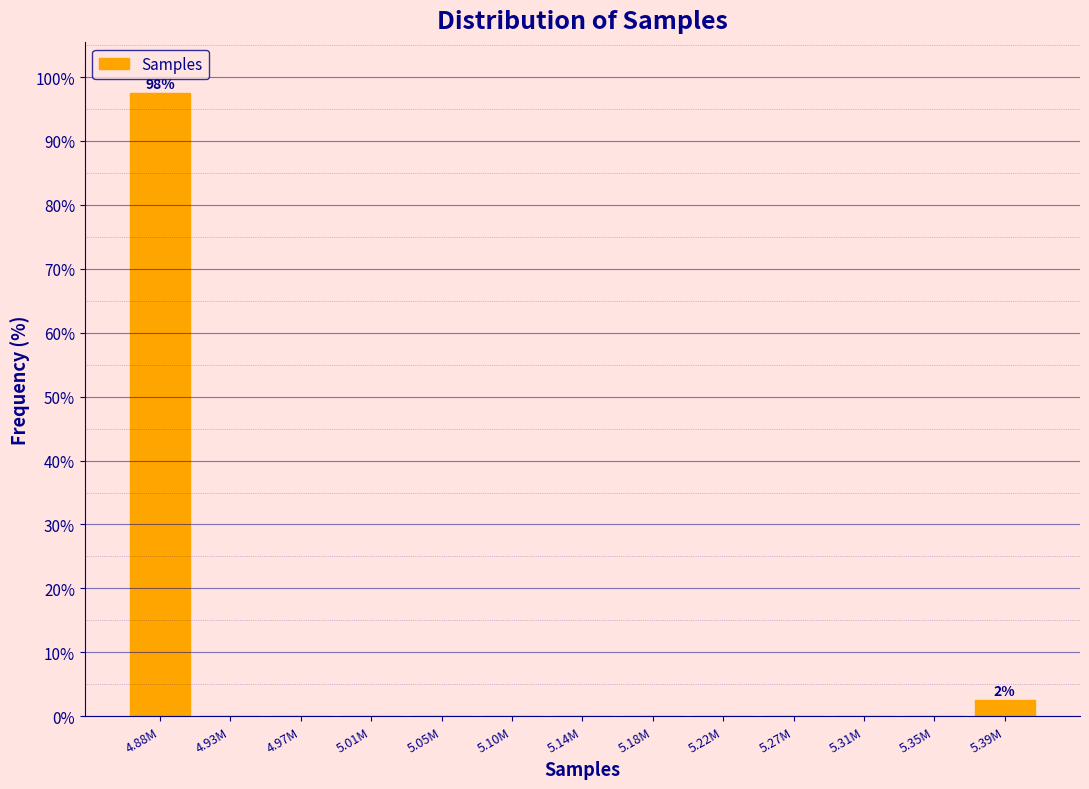

Reading left to right, list all the values displayed in this chart.

4.88M=97.5	4.93M=0.0	4.97M=0.0	5.01M=0.0	5.05M=0.0	5.10M=0.0	5.14M=0.0	5.18M=0.0	5.22M=0.0	5.27M=0.0	5.31M=0.0	5.35M=0.0	5.39M=2.5